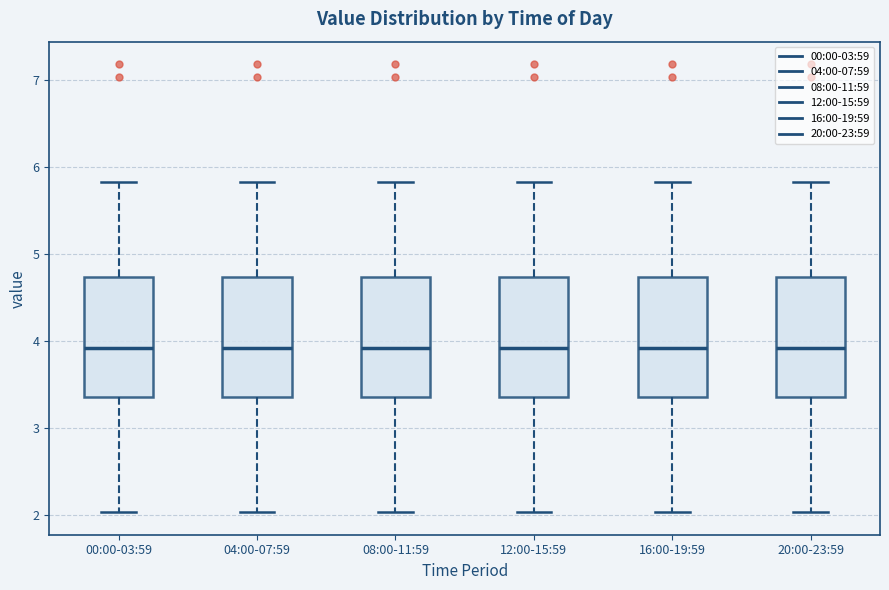

Reading left to right, read every box against the y-axis: the position of its median line, the range the box covers, and the ends of its whiskers. The values are not printed on the chart, so give them approximately, as read against the axis.

00:00-03:59: median 3.9, box 3.4 to 4.7, whiskers 2.0 to 5.8
04:00-07:59: median 3.9, box 3.4 to 4.7, whiskers 2.0 to 5.8
08:00-11:59: median 3.9, box 3.4 to 4.7, whiskers 2.0 to 5.8
12:00-15:59: median 3.9, box 3.4 to 4.7, whiskers 2.0 to 5.8
16:00-19:59: median 3.9, box 3.4 to 4.7, whiskers 2.0 to 5.8
20:00-23:59: median 3.9, box 3.4 to 4.7, whiskers 2.0 to 5.8